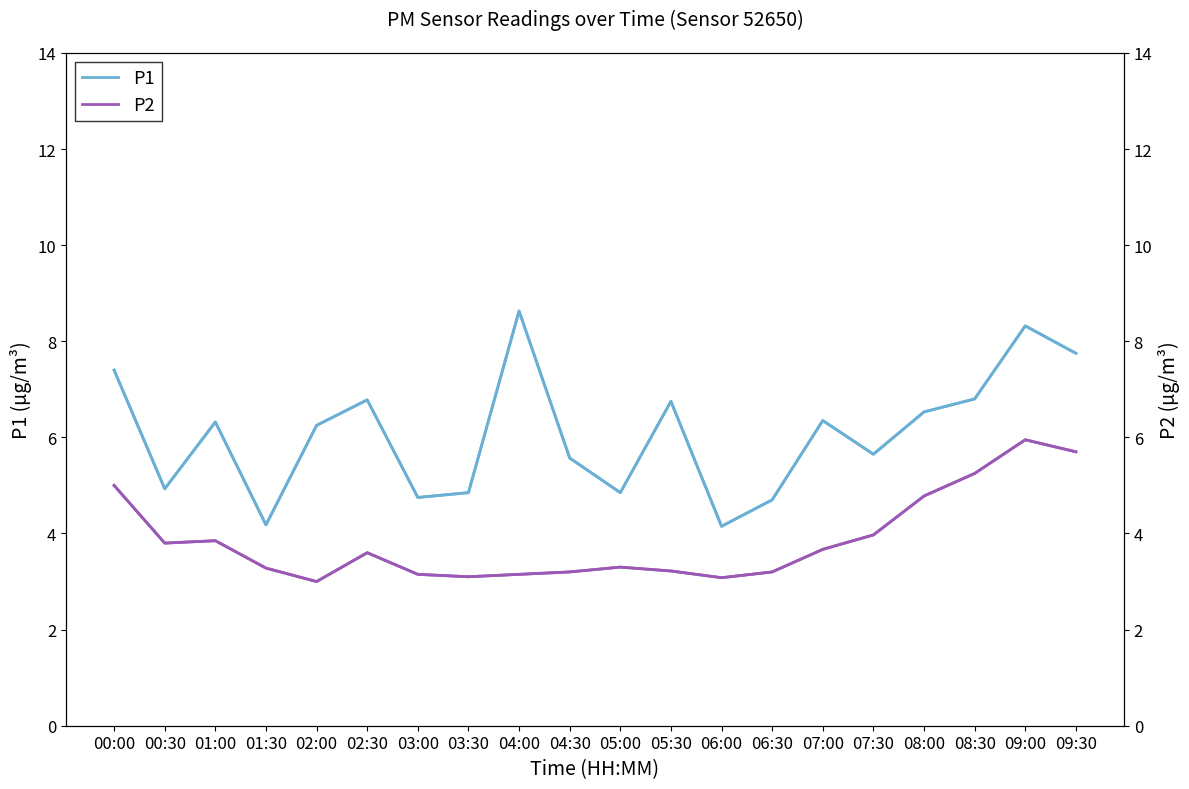

List the series in order of their overall mean, lowest first.

P2, P1